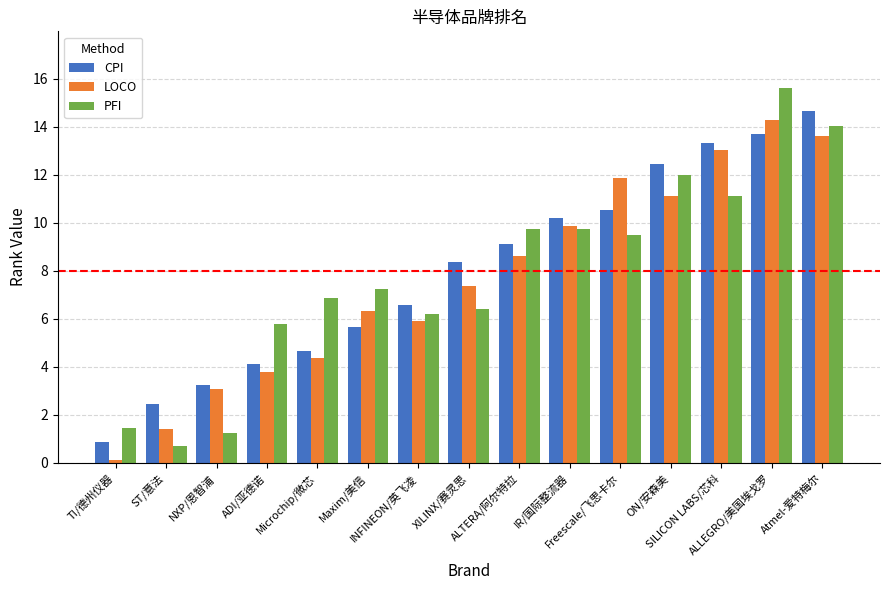

How many data points in LOCO are above 7?

8